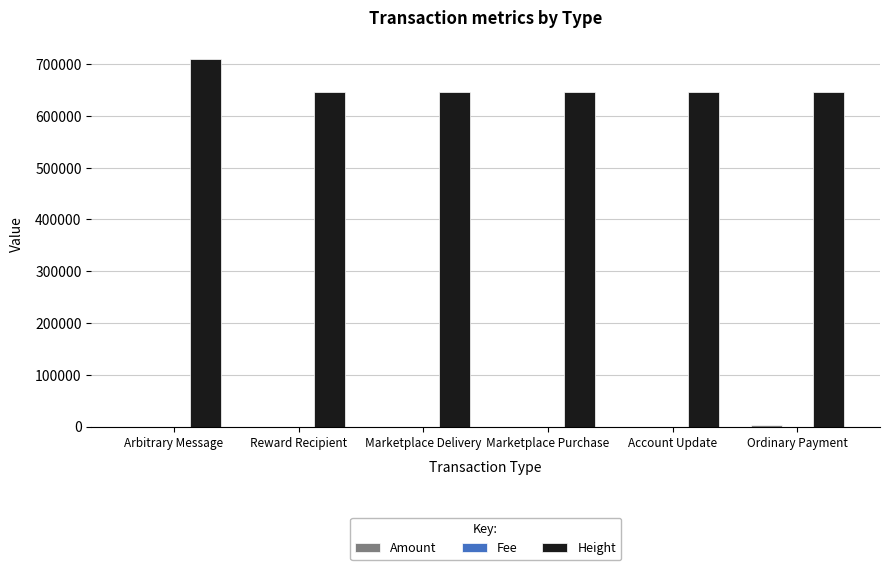

True or false: Height has a value of 975657.3 at Ordinary Payment.

False